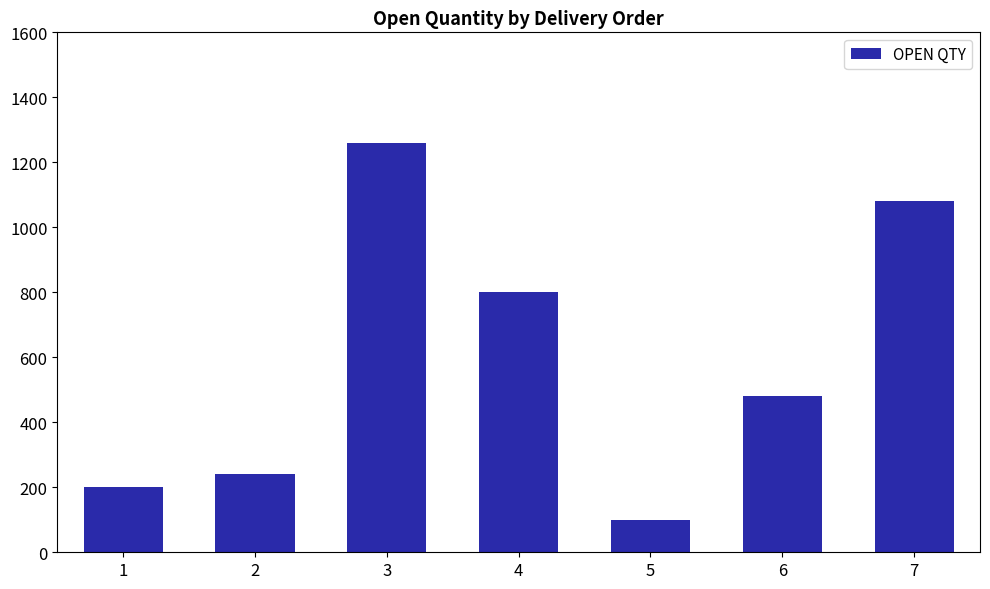

Between 6 and 7, which is larger?

7